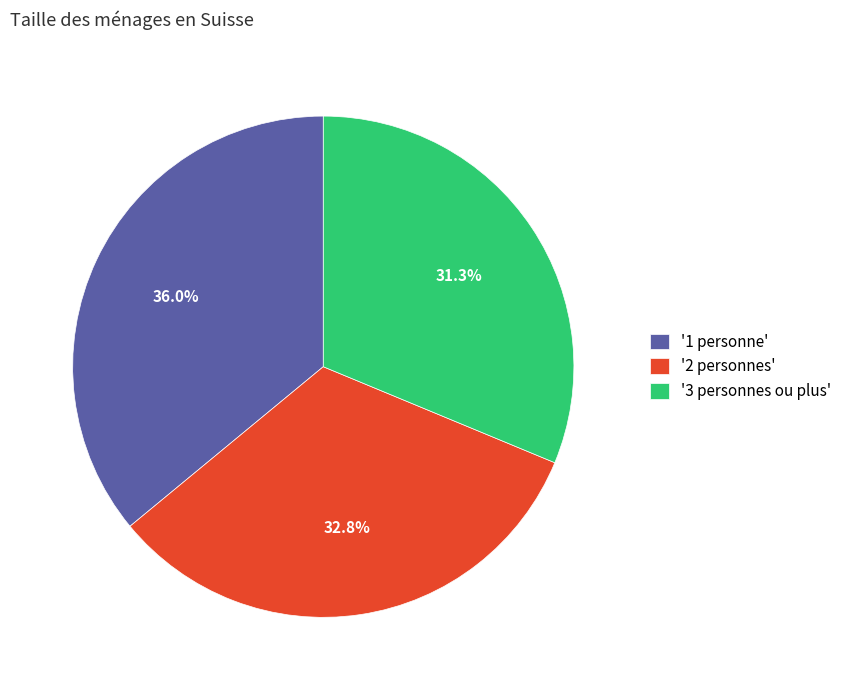

Which category has the biggest portion of the pie?

'1 personne'